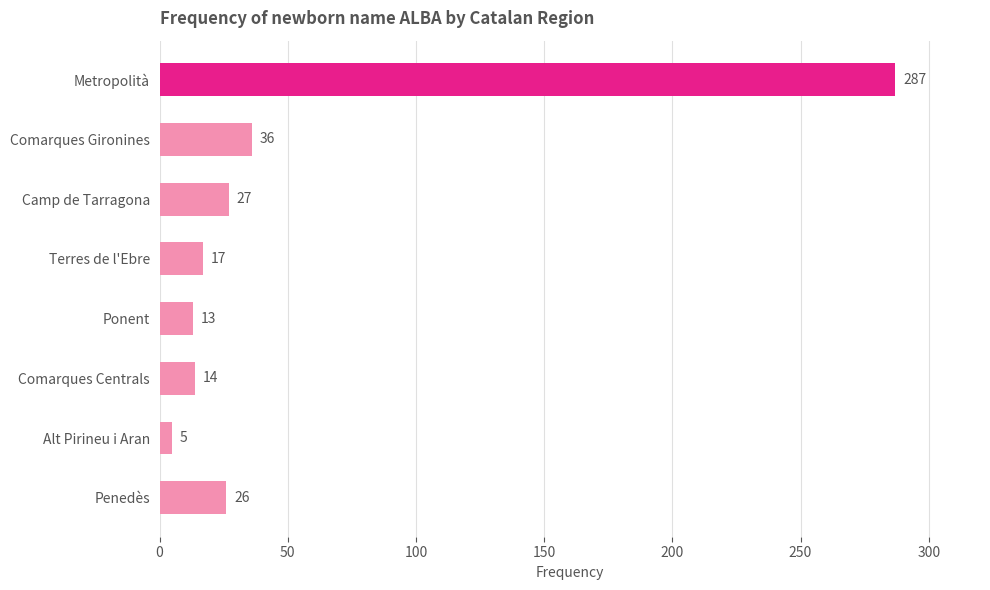

Reading top to bottom, transcribe all the data shown in this chart.

Metropolità=287	Comarques Gironines=36	Camp de Tarragona=27	Terres de l'Ebre=17	Ponent=13	Comarques Centrals=14	Alt Pirineu i Aran=5	Penedès=26